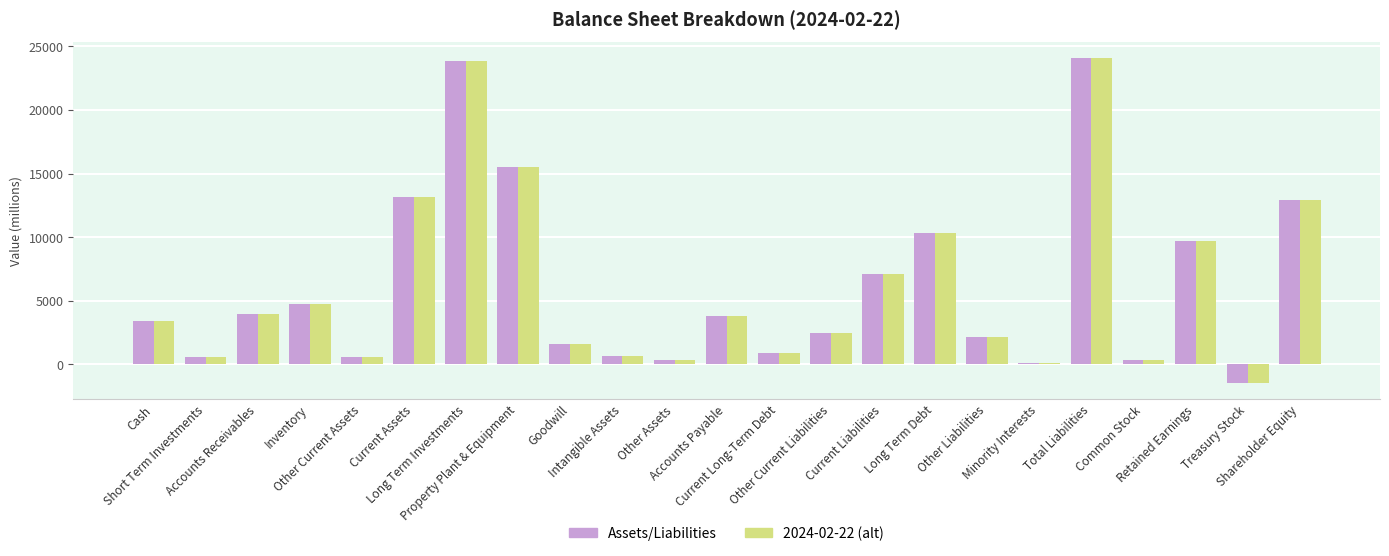

What value does the Assets/Liabilities series have at Minority Interests, to the nearest 100?

100